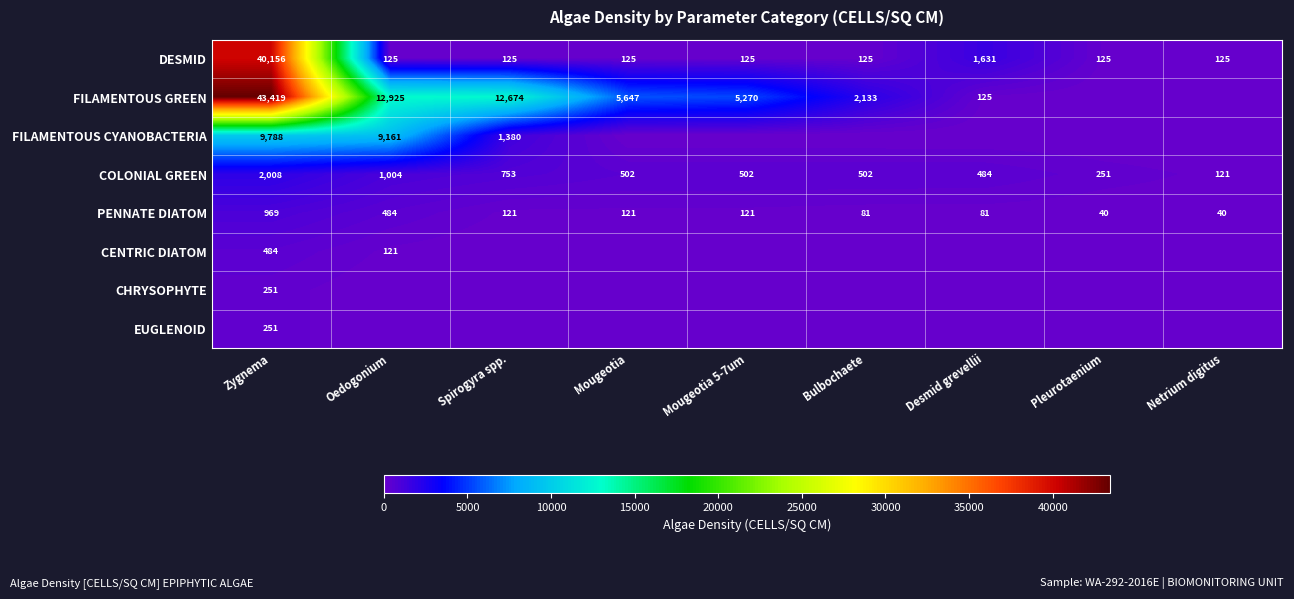

The value of DESMID at Oedogonium is 171. True or false?

False